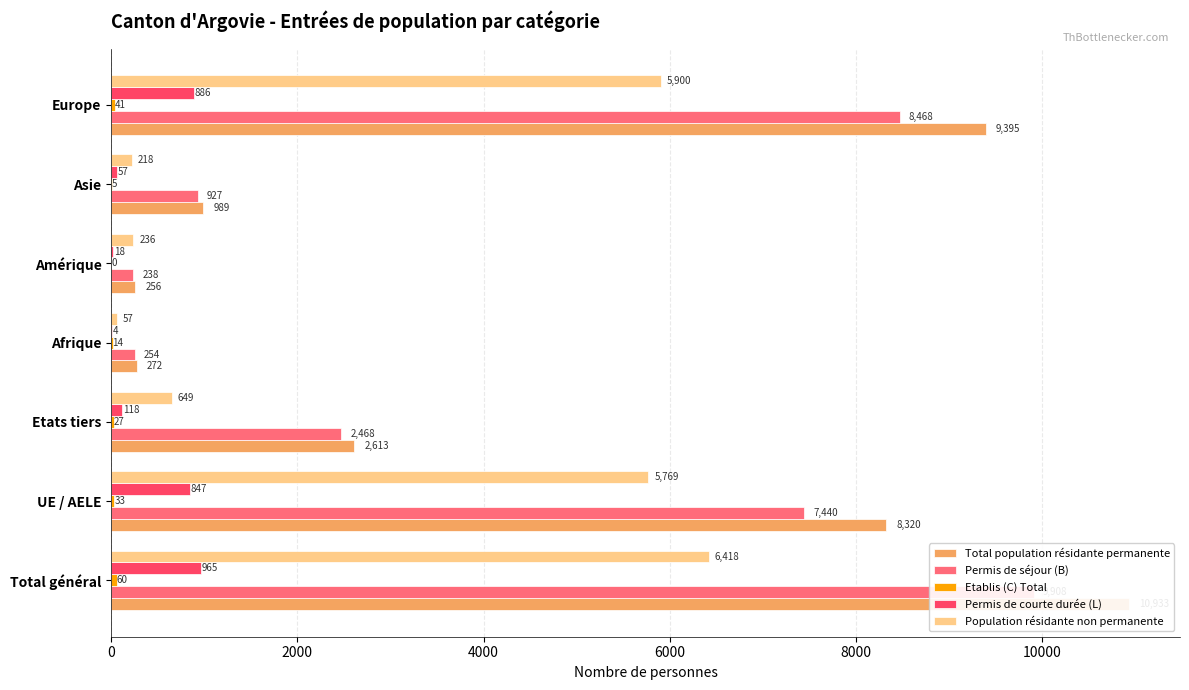

Which series has the widest spread of values?

Total population résidante permanente